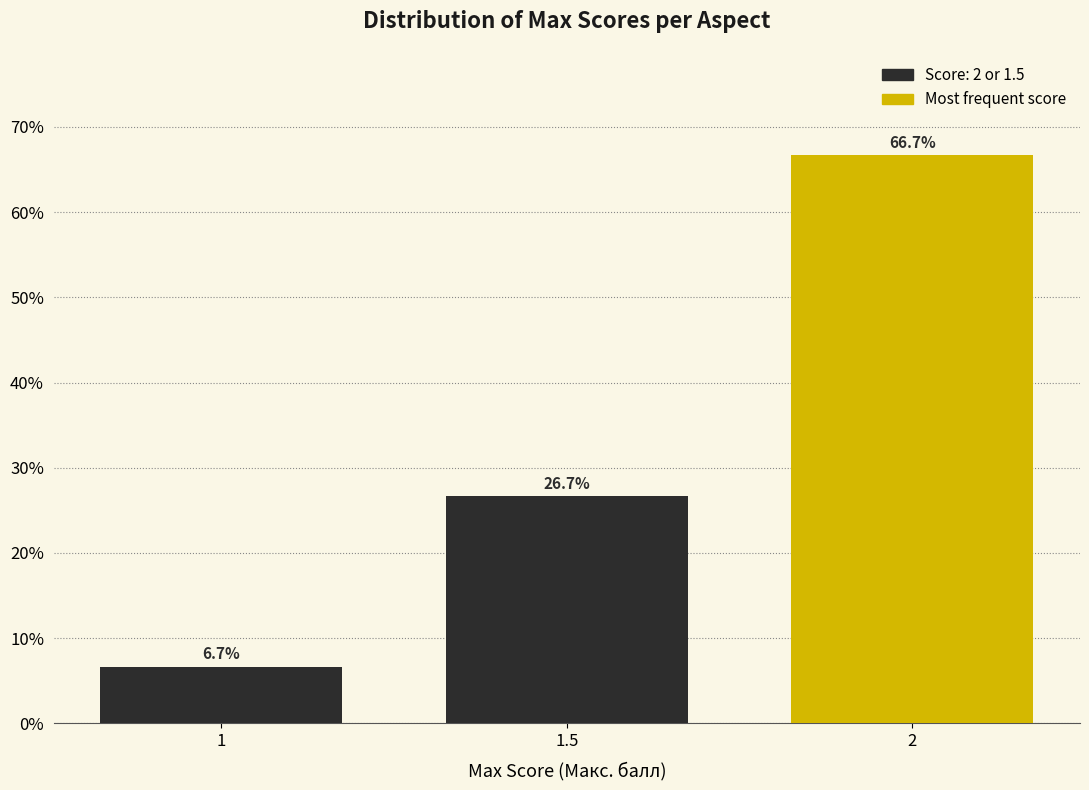

Reading left to right, list all the values displayed in this chart.

1=6.7	1.5=26.7	2=66.7